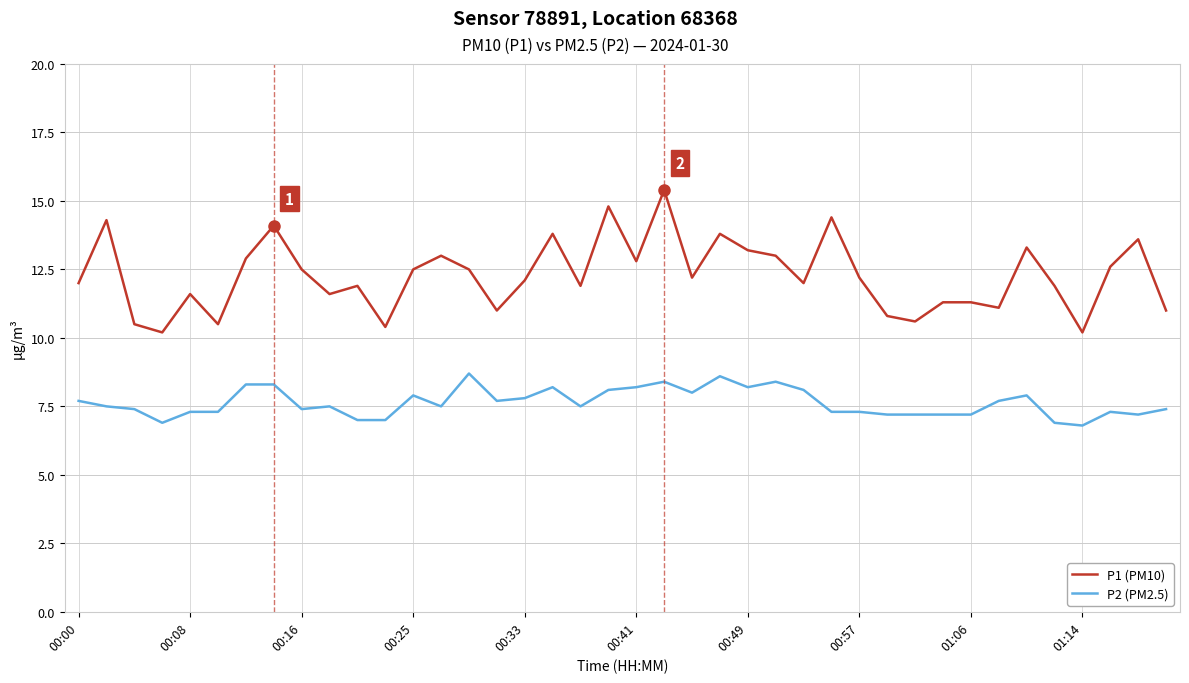

Which series has the largest range (max minus min)?

P1 (PM10)